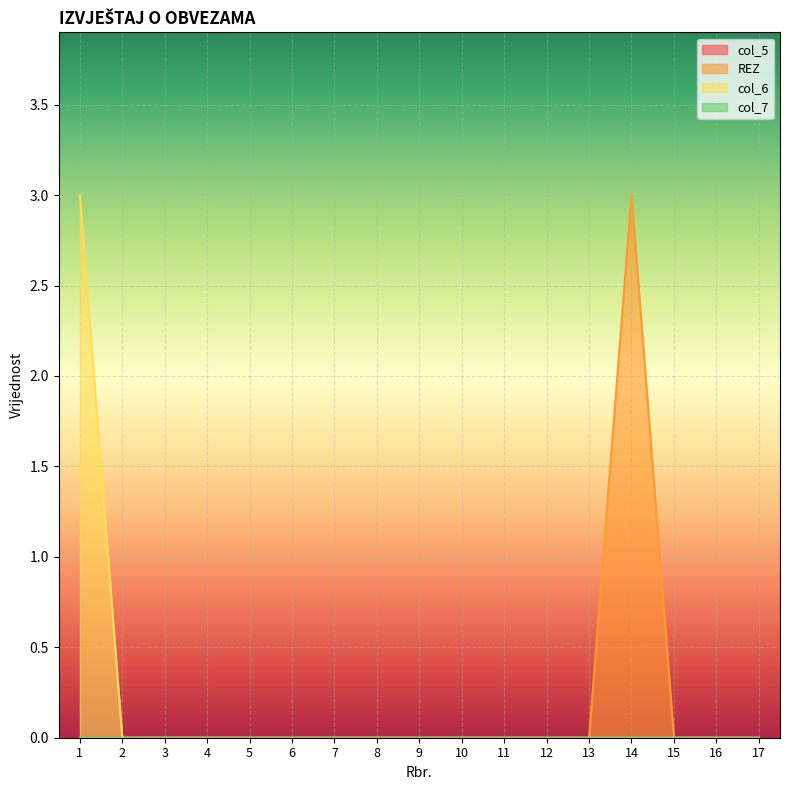

Reading right to left, extract all data points from this chart.

REZ: 17=0	16=0	15=0	14=3	13=0	12=0	11=0	10=0	9=0	8=0	7=0	6=0	5=0	4=0	3=0	2=0	1=0
col_6: 17=0	16=0	15=0	14=0	13=0	12=0	11=0	10=0	9=0	8=0	7=0	6=0	5=0	4=0	3=0	2=0	1=3